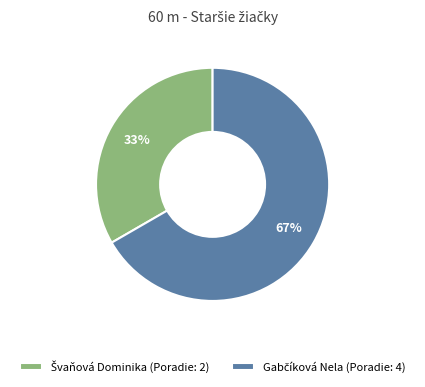

Does any single category account for the majority?

Yes